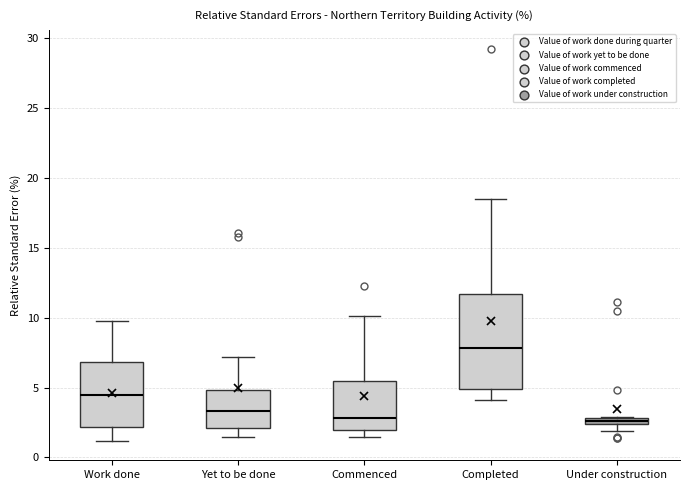

Comparing the boxes themselves (not the whiskers), which one is the tallest?

Completed